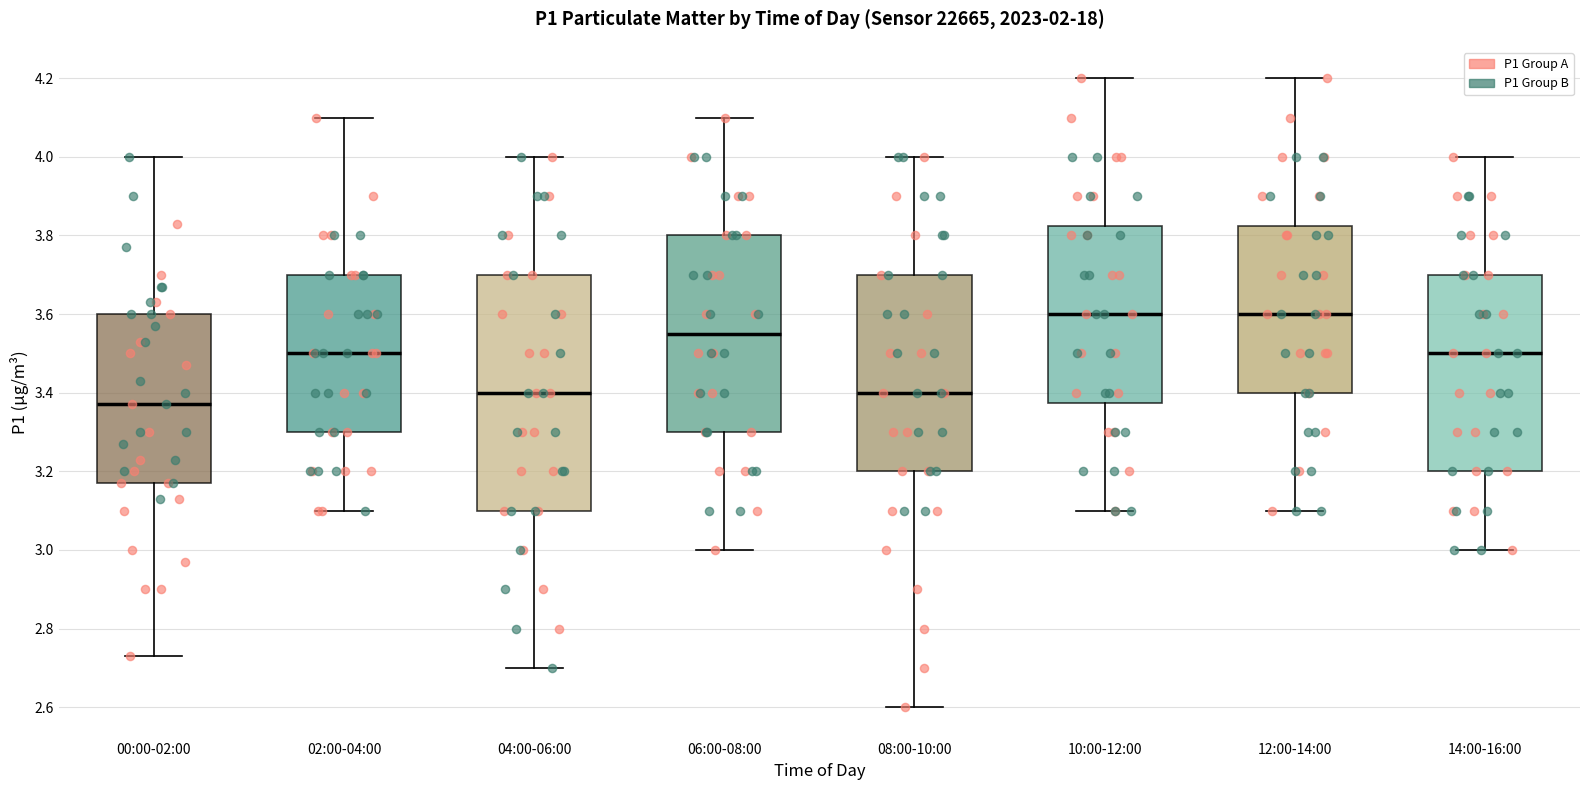

Which box is the tallest, from its lower edge to its upper edge?

04:00-06:00